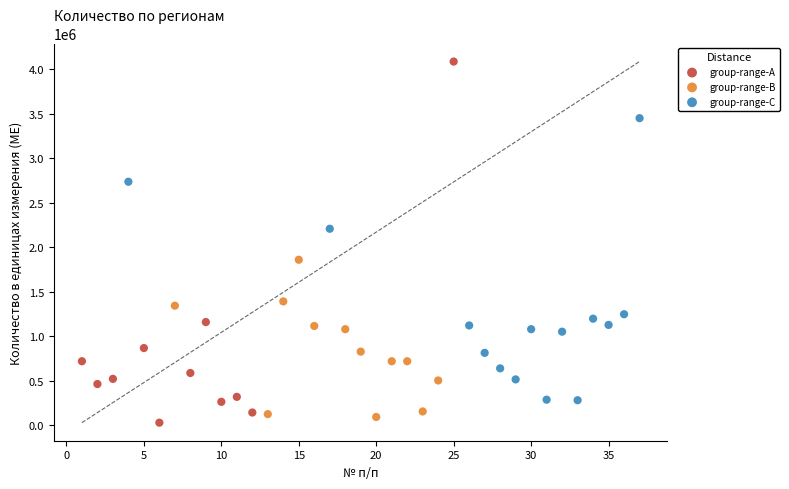

Which series reaches the maximum Y coordinate?

group-range-A